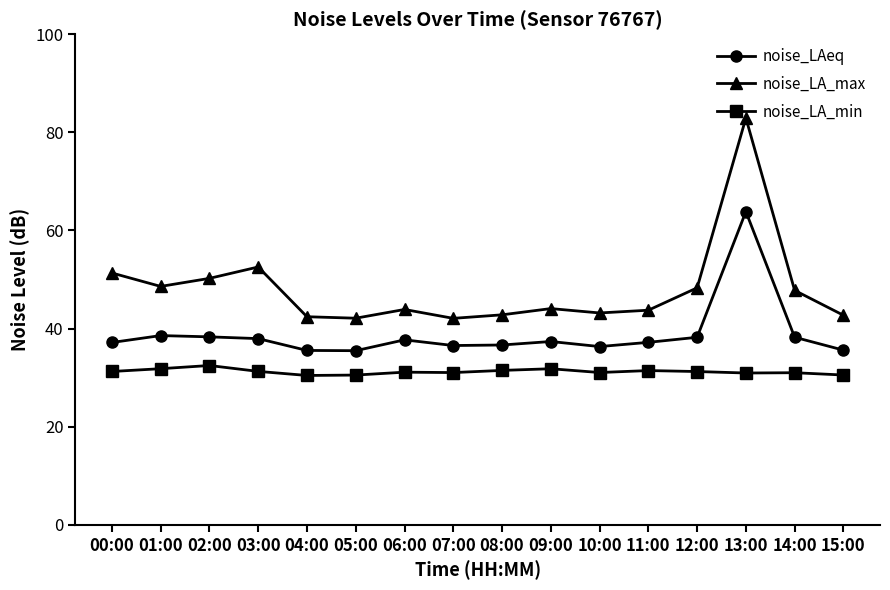

The value of noise_LA_min at 09:00 is 31.8. True or false?

True